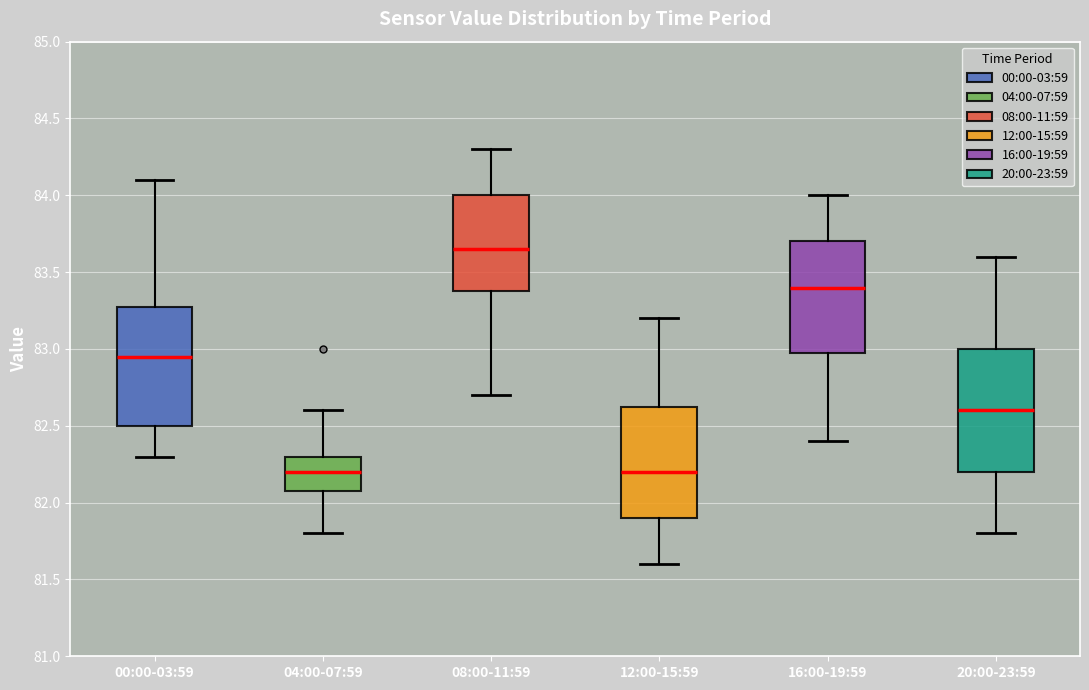

Reading left to right, transcribe this box plot: for each box, give where its median line is, the range the box spans, and where its two whiskers end, as read against the y-axis. The values are not printed on the chart, so give them approximately, as read against the axis.

00:00-03:59: median 82.95, box 82.50 to 83.30, whiskers 82.30 to 84.10
04:00-07:59: median 82.20, box 82.10 to 82.30, whiskers 81.80 to 82.60
08:00-11:59: median 83.65, box 83.40 to 84.00, whiskers 82.70 to 84.30
12:00-15:59: median 82.20, box 81.90 to 82.65, whiskers 81.60 to 83.20
16:00-19:59: median 83.40, box 83.00 to 83.70, whiskers 82.40 to 84.00
20:00-23:59: median 82.60, box 82.20 to 83.00, whiskers 81.80 to 83.60